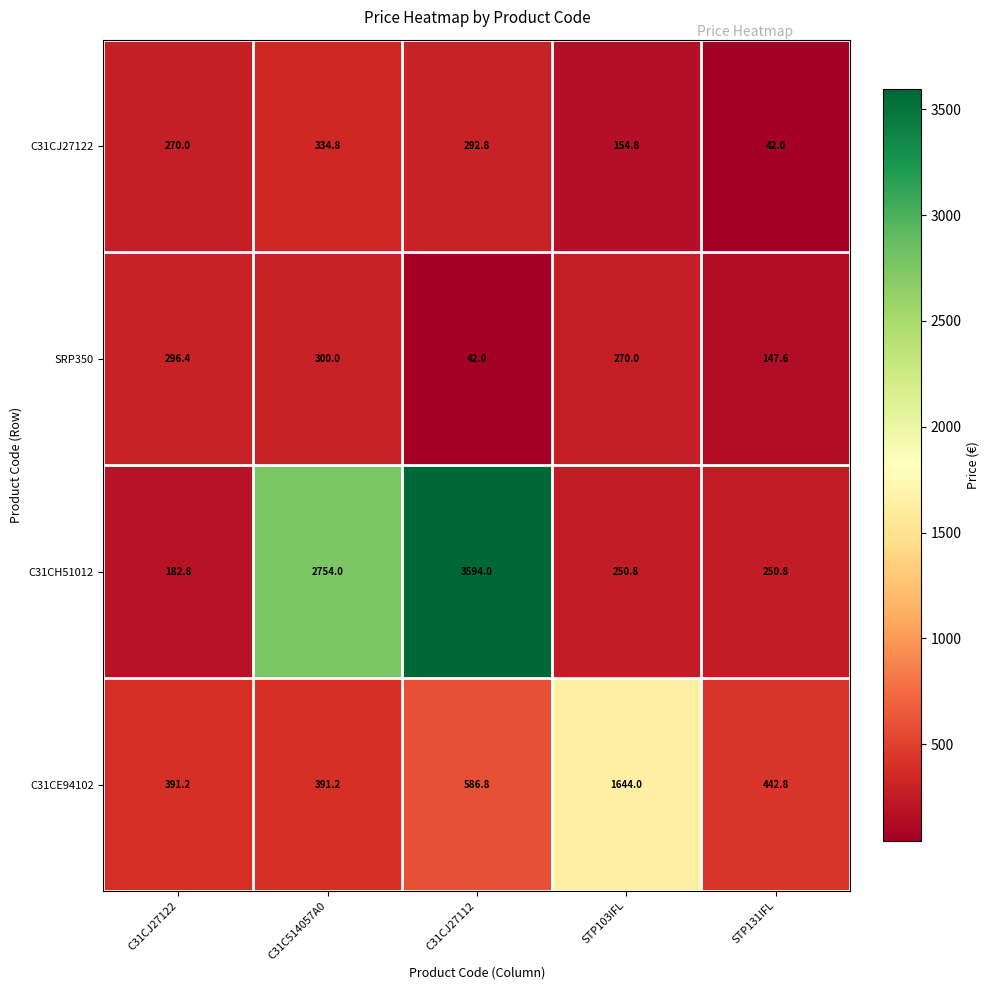

Where is SRP350 nearest to the value 171?

STP131IFL